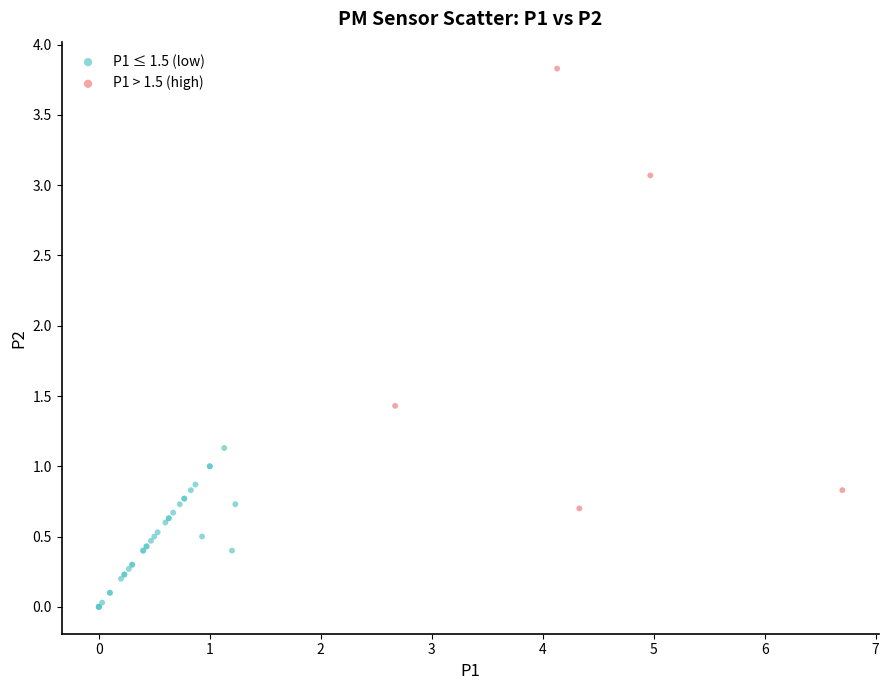

Which series has the widest spread of Y values?

P1 > 1.5 (high)